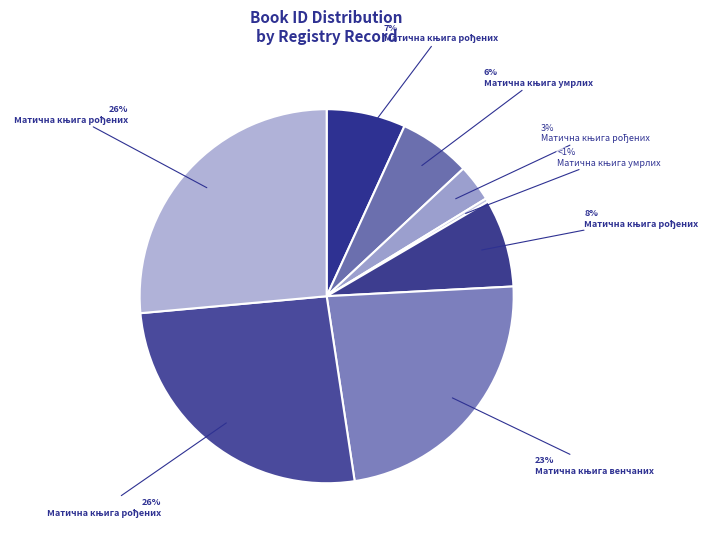

How many slices are in this pie chart?

8